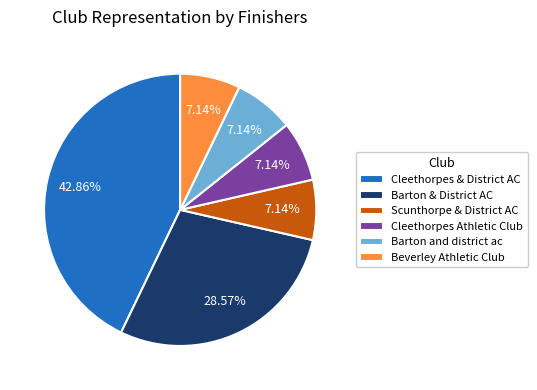

To the nearest percent, what is the difference between the Beverley Athletic Club and Barton & District AC slice percentages?

21%